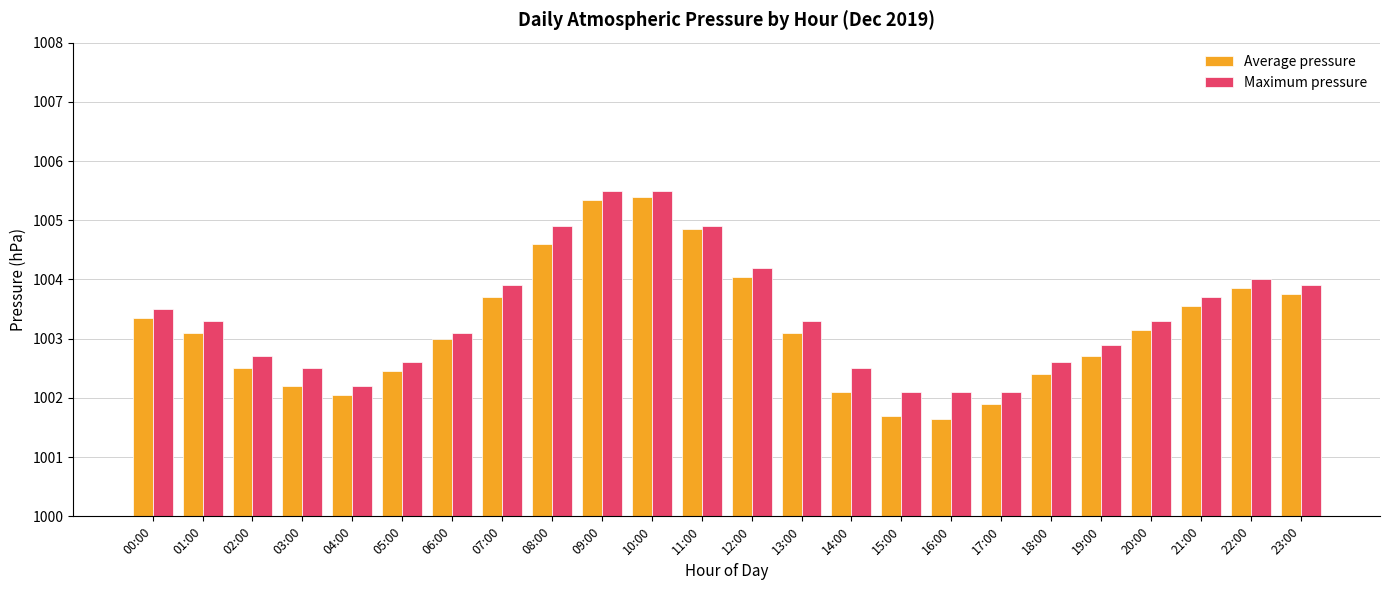

Is it true that Average pressure equals 1005.4 at 10:00?

True